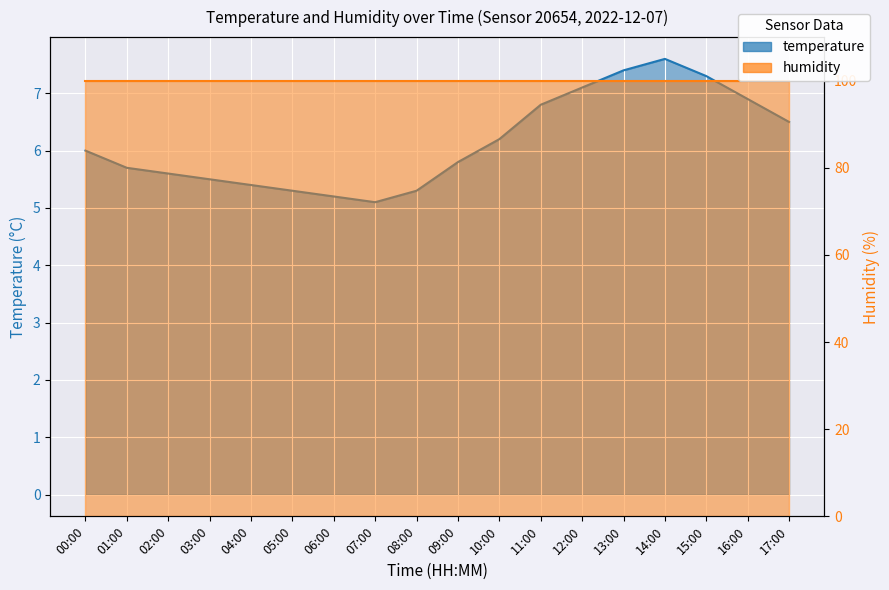

The chart shows a value of 5.3 at 05:00. True or false?

True